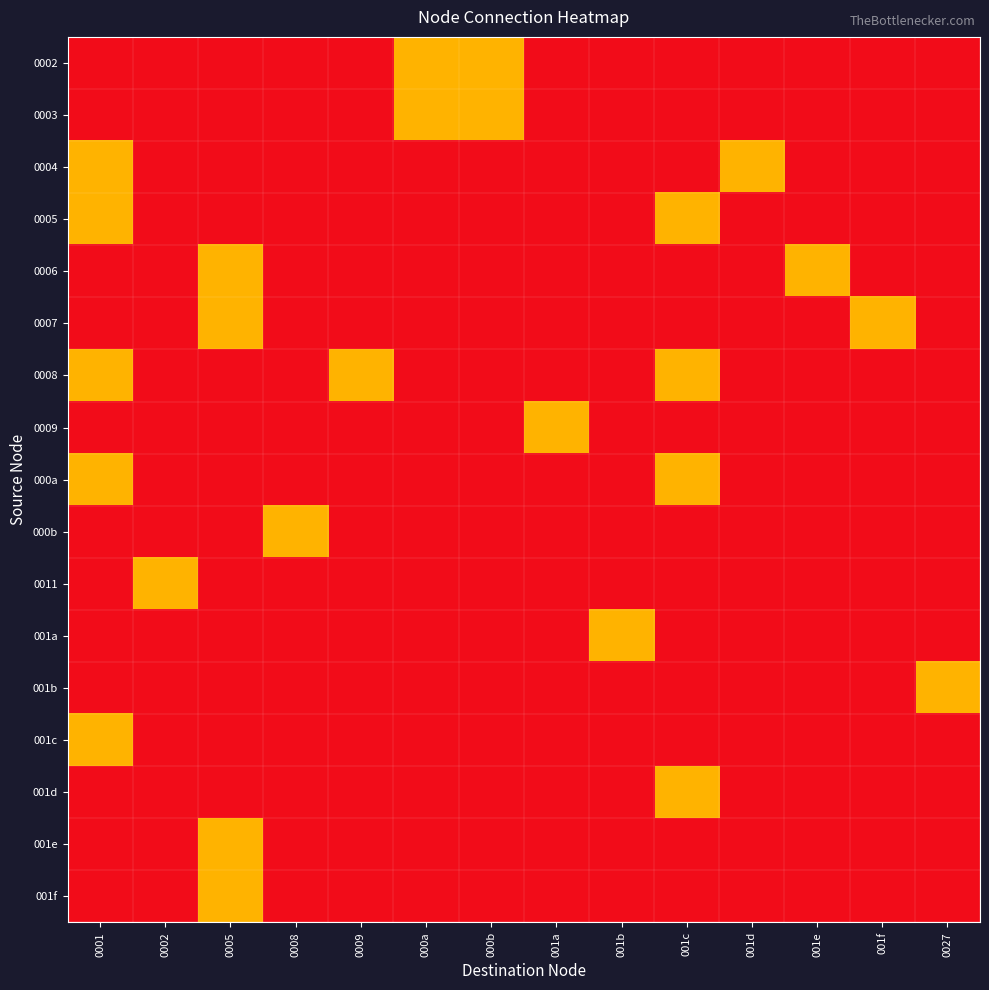

Between 001d and 000a, which is larger?

000a